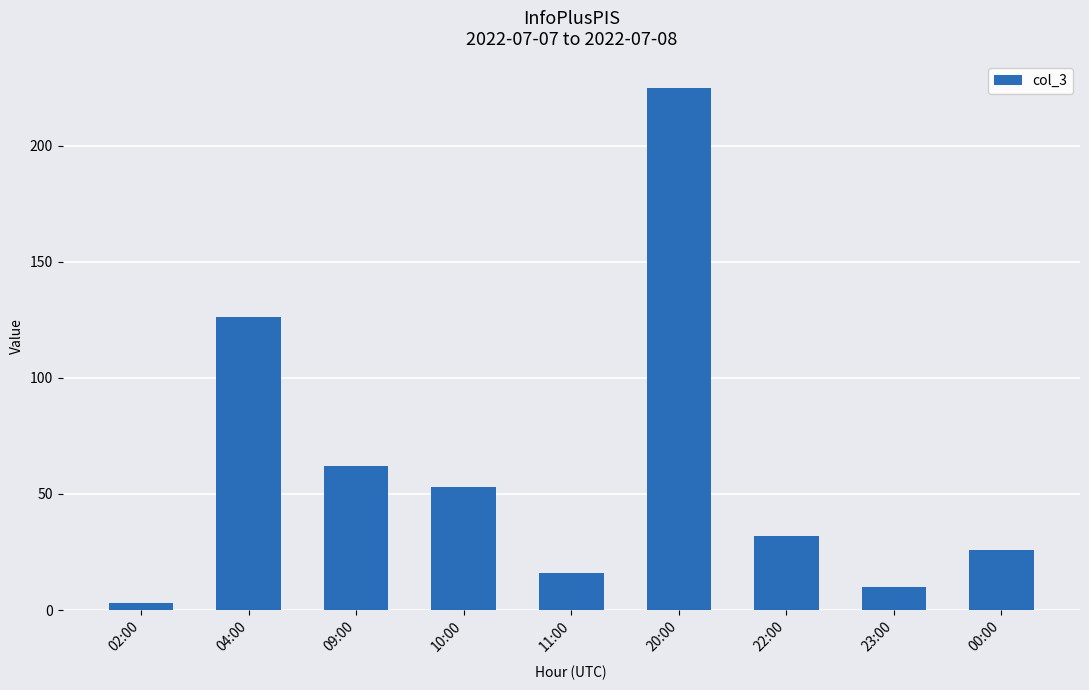

The chart shows a value of 16 at 11:00. True or false?

True